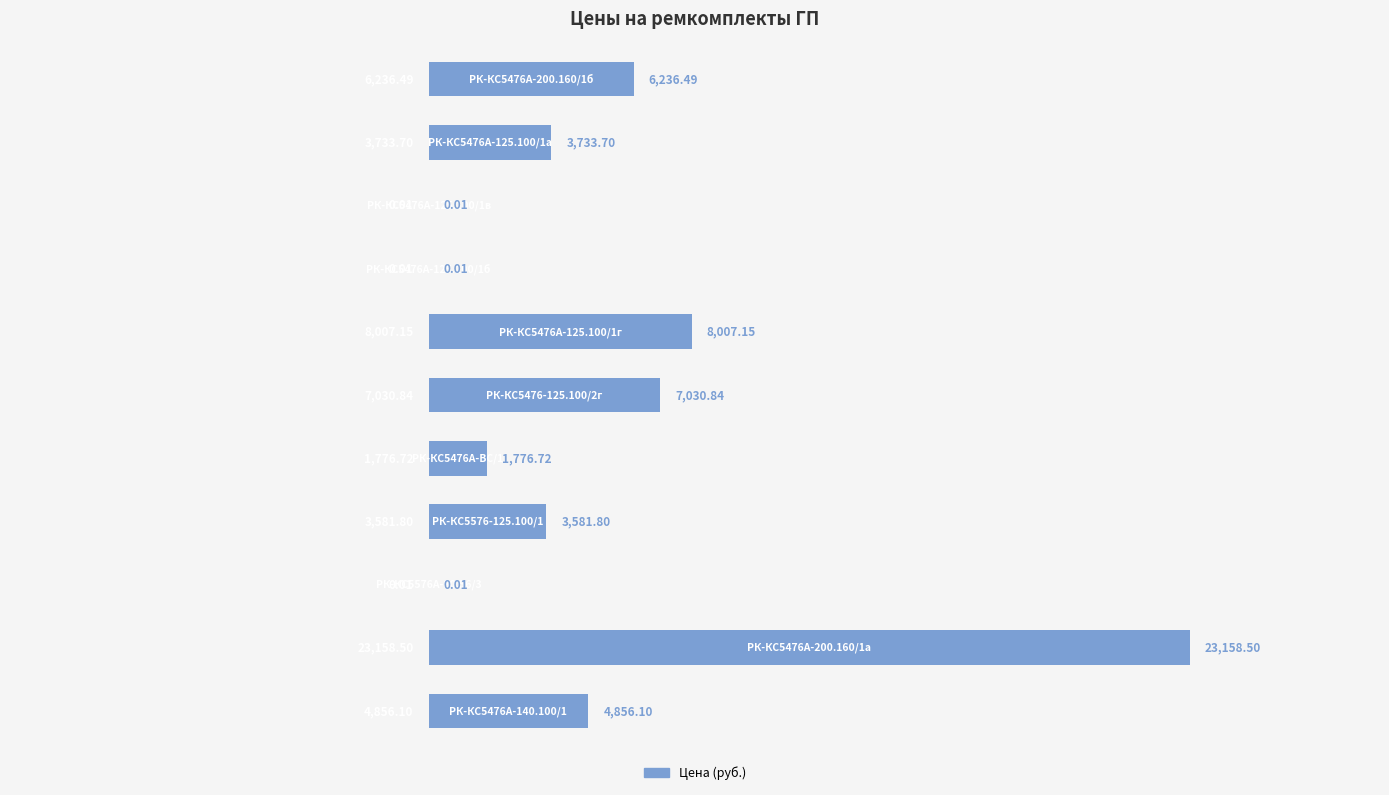

What is the sum of all values?

58381.3